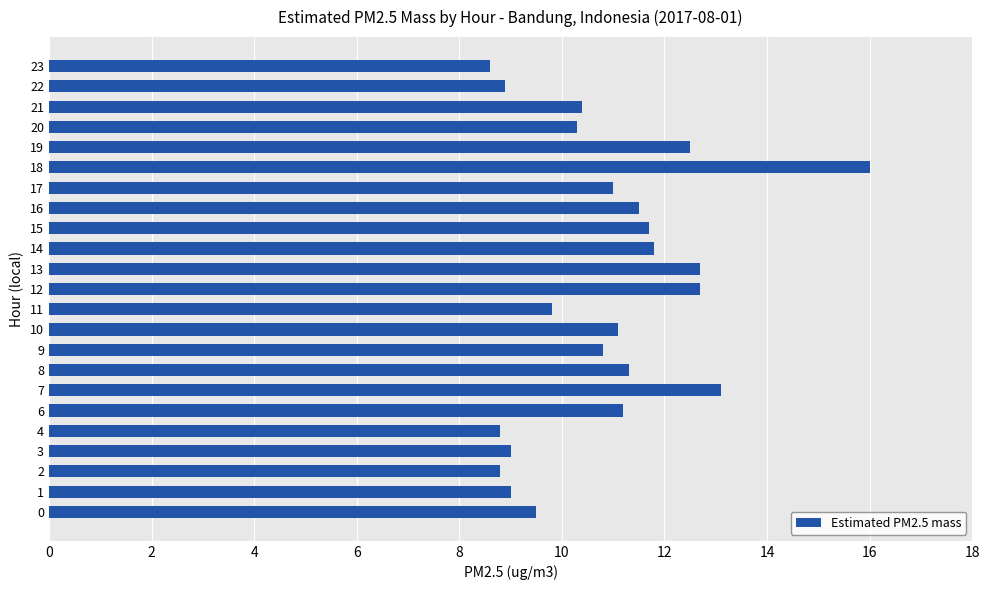

The chart shows a value of 4.6 at 14. True or false?

False